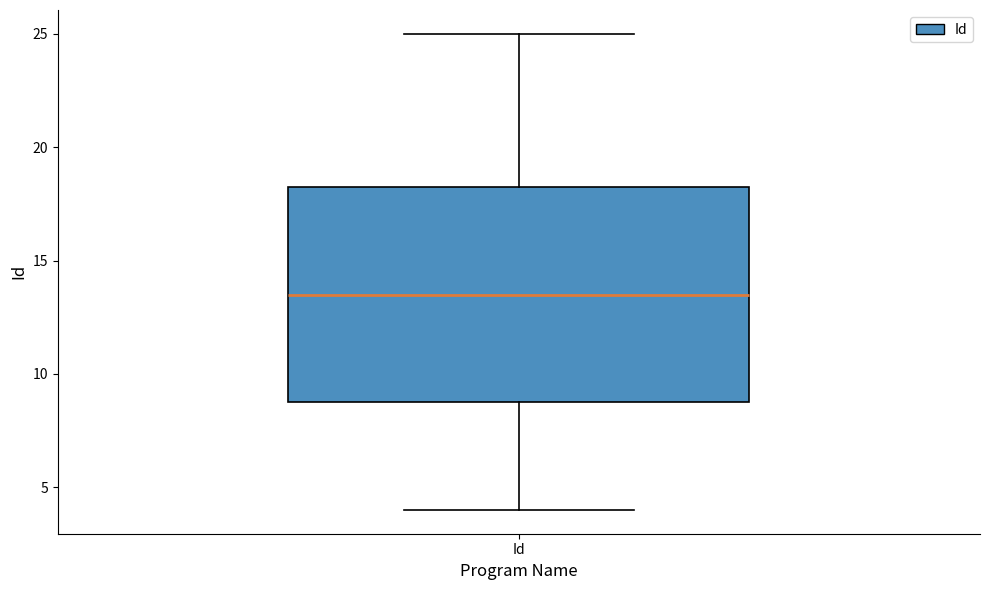

Read this box plot against the y-axis: the position of the median line, the range covered by the box, and the ends of both whiskers. The values are not printed on the chart, so give them approximately, as read against the axis.

median 13.5, box 9.0 to 18.5, whiskers 4.0 to 25.0